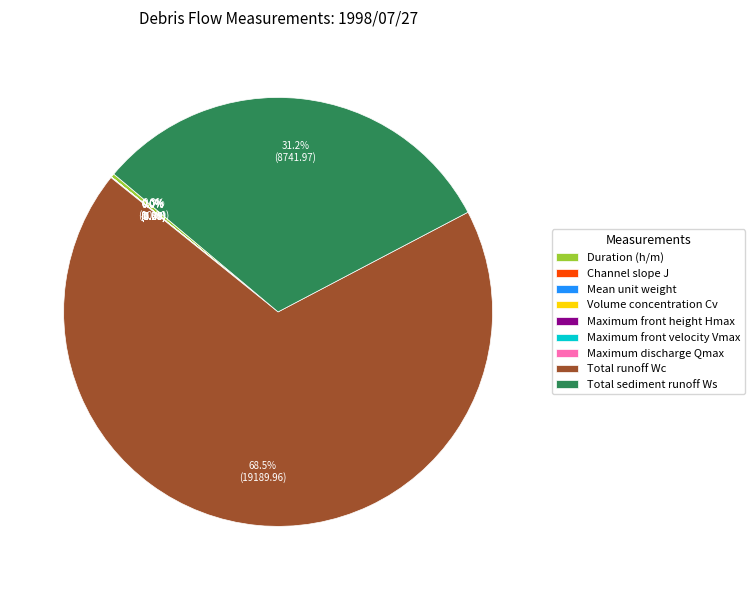

Which category has the biggest portion of the pie?

Total runoff Wc